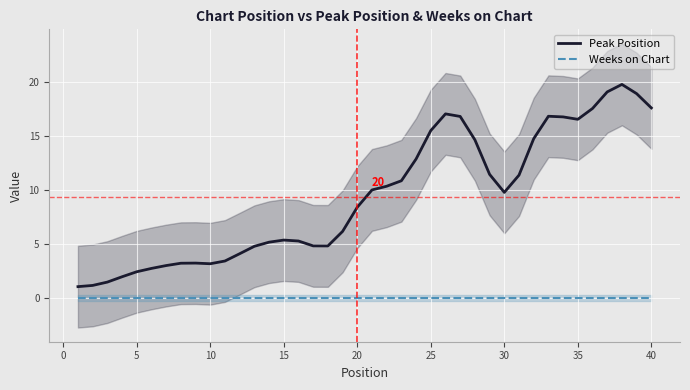

What are all the series names shown in the legend?

Peak Position, Weeks on Chart